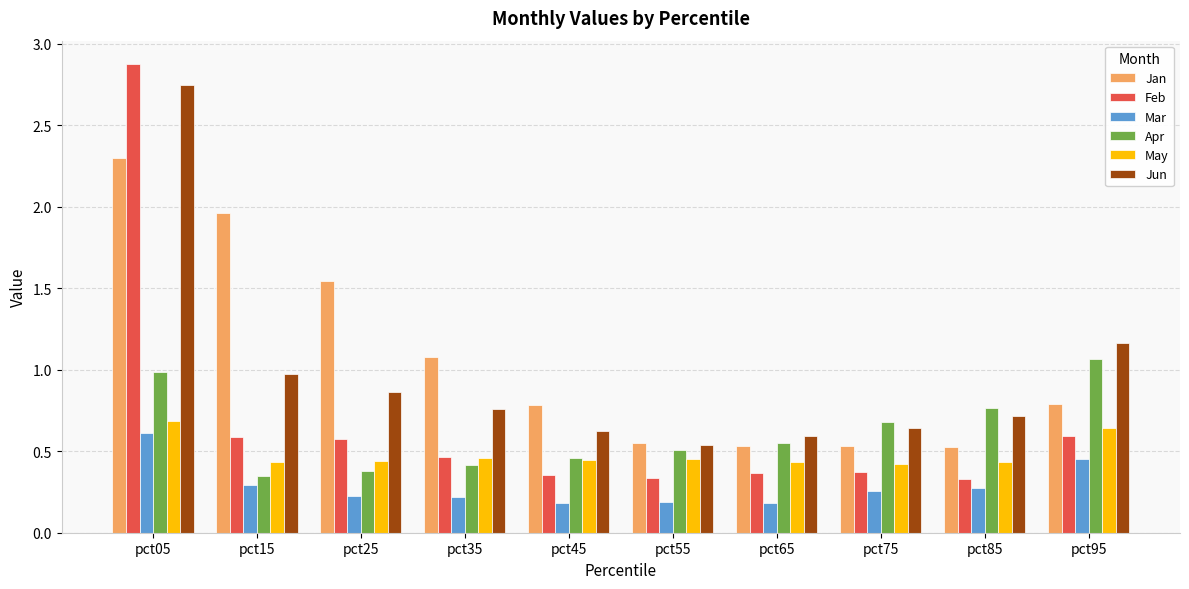

Is the value of Jan at pct55 greater than the value of Apr at pct85?

No